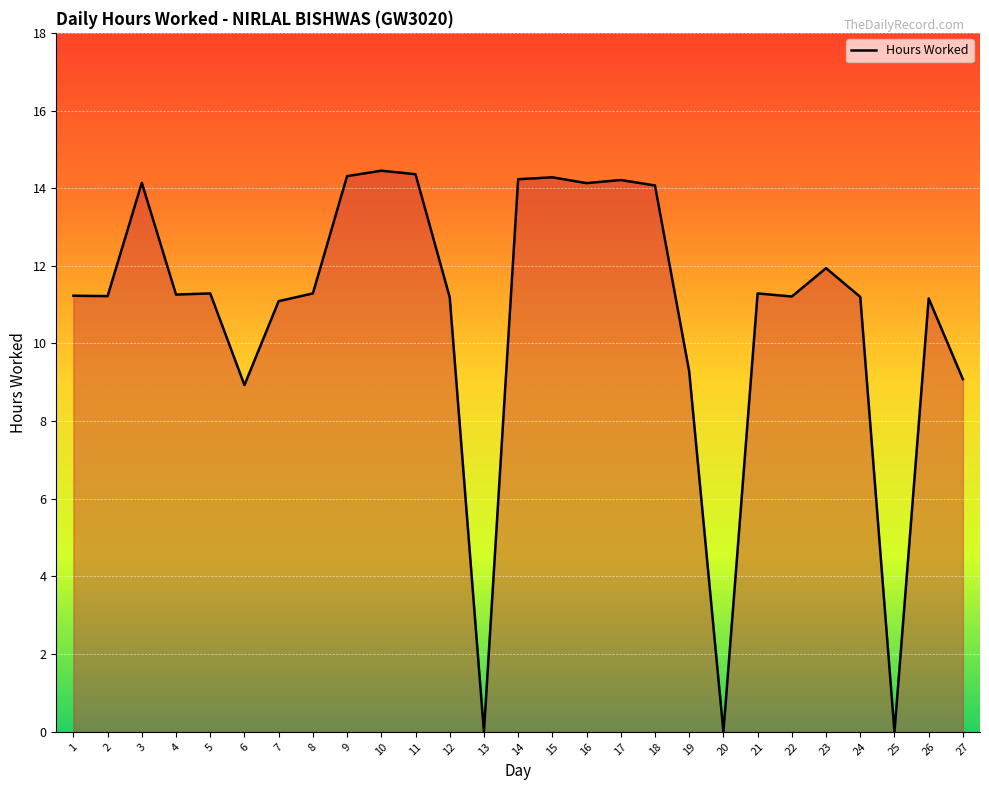

At which label is the value closest to 7?

6